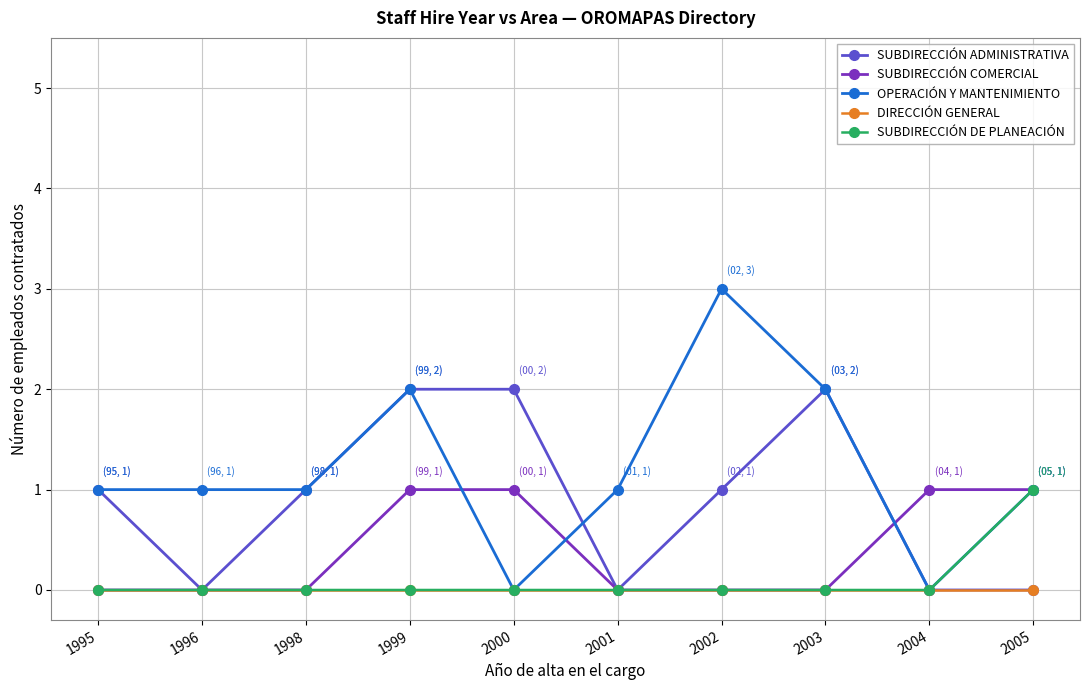

Which series has the largest range (max minus min)?

OPERACIÓN Y MANTENIMIENTO